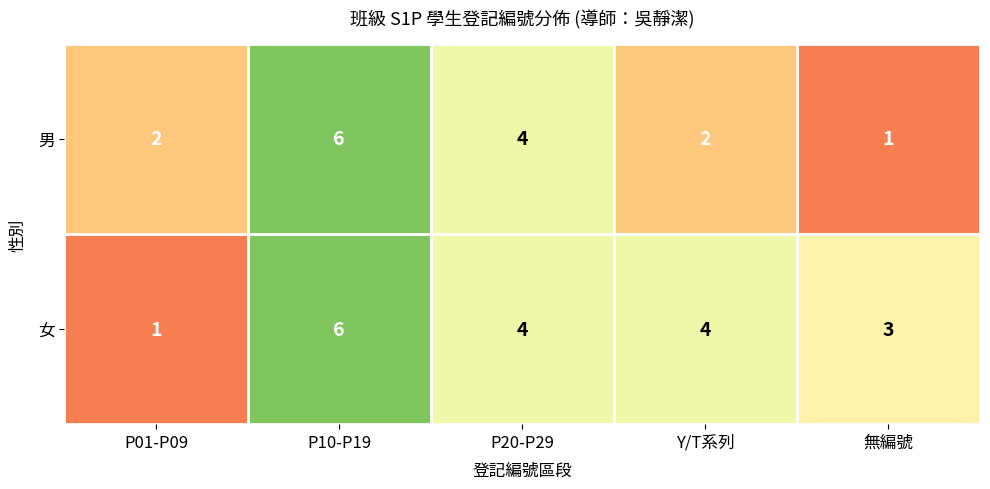

What is the total value across all series at Y/T系列?

6